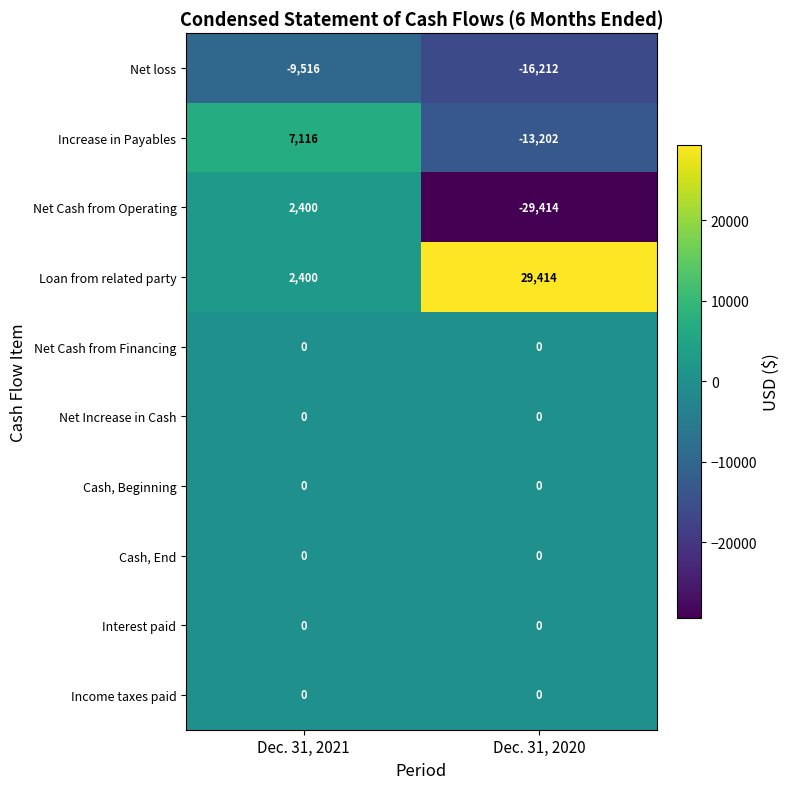

At which category is the sum across all series the highest?

Dec. 31, 2021